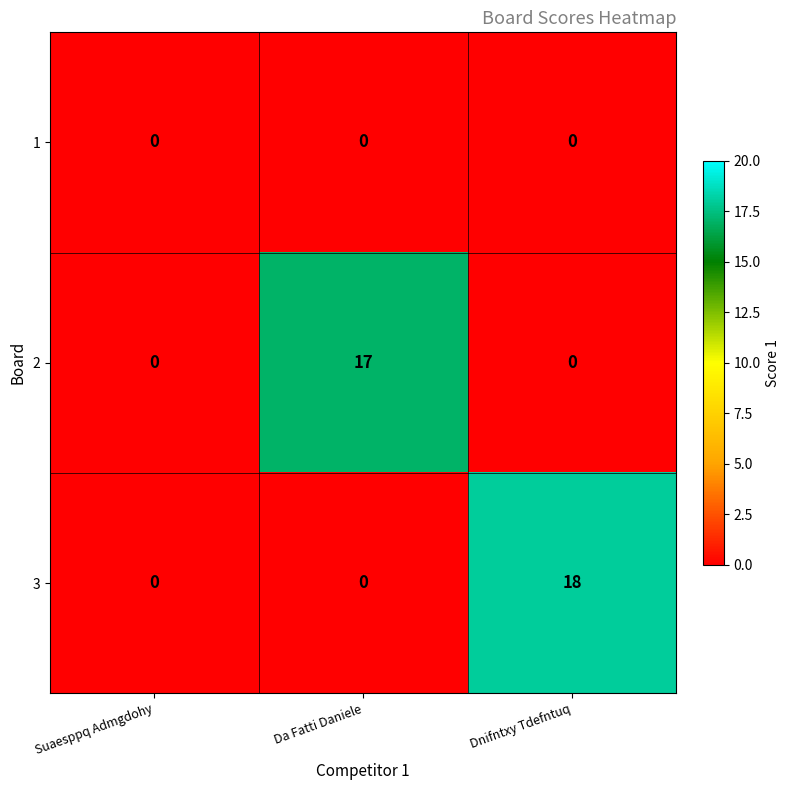

Between Suaesppq Admgdohy and Dnifntxy Tdefntuq, which series saw the biggest shift?

3